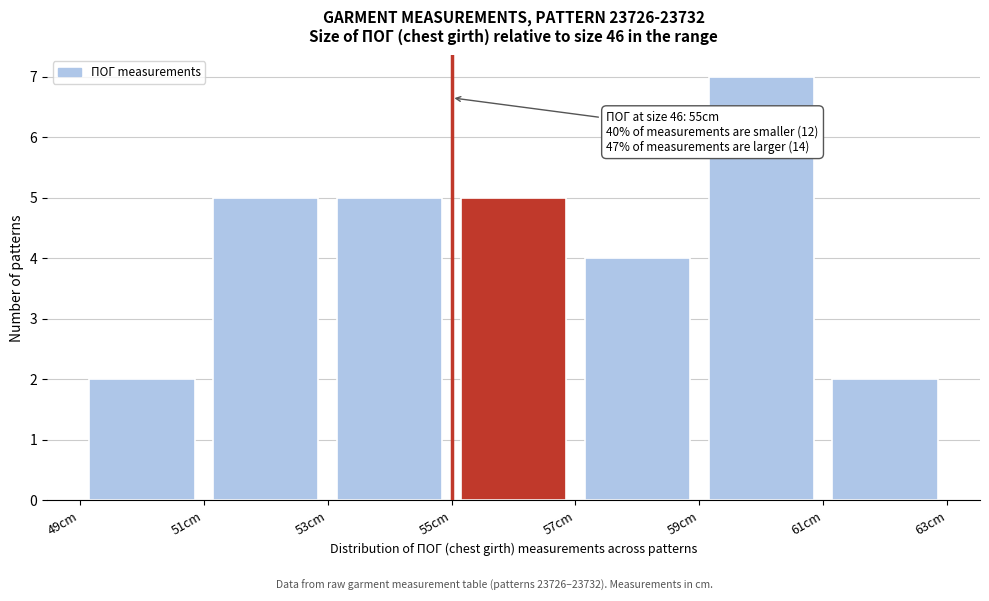

Over which range of the x-axis is the bar tallest?

59 to 61